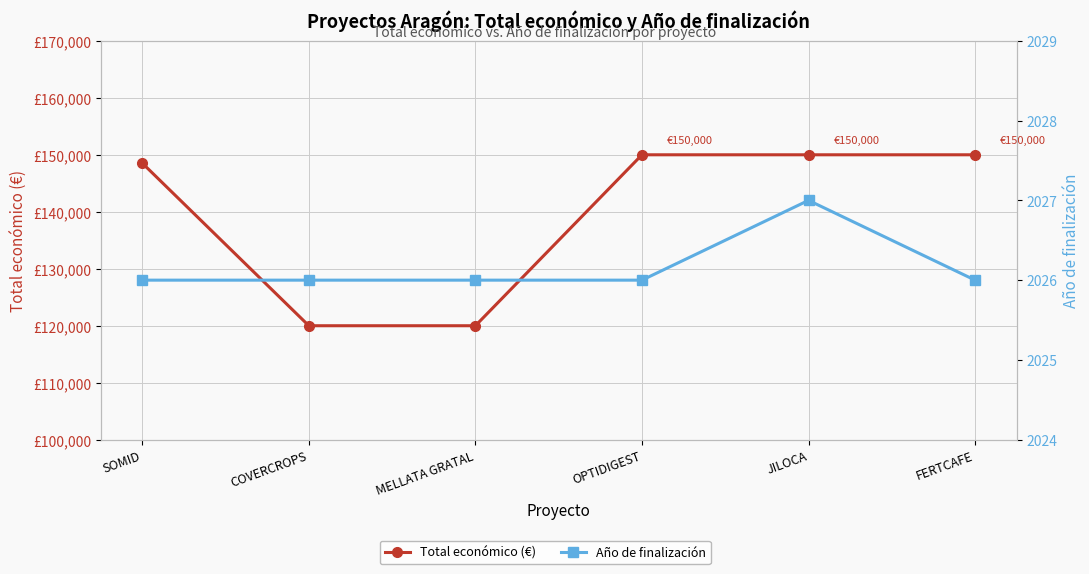

How many categories are shown in the chart?

6